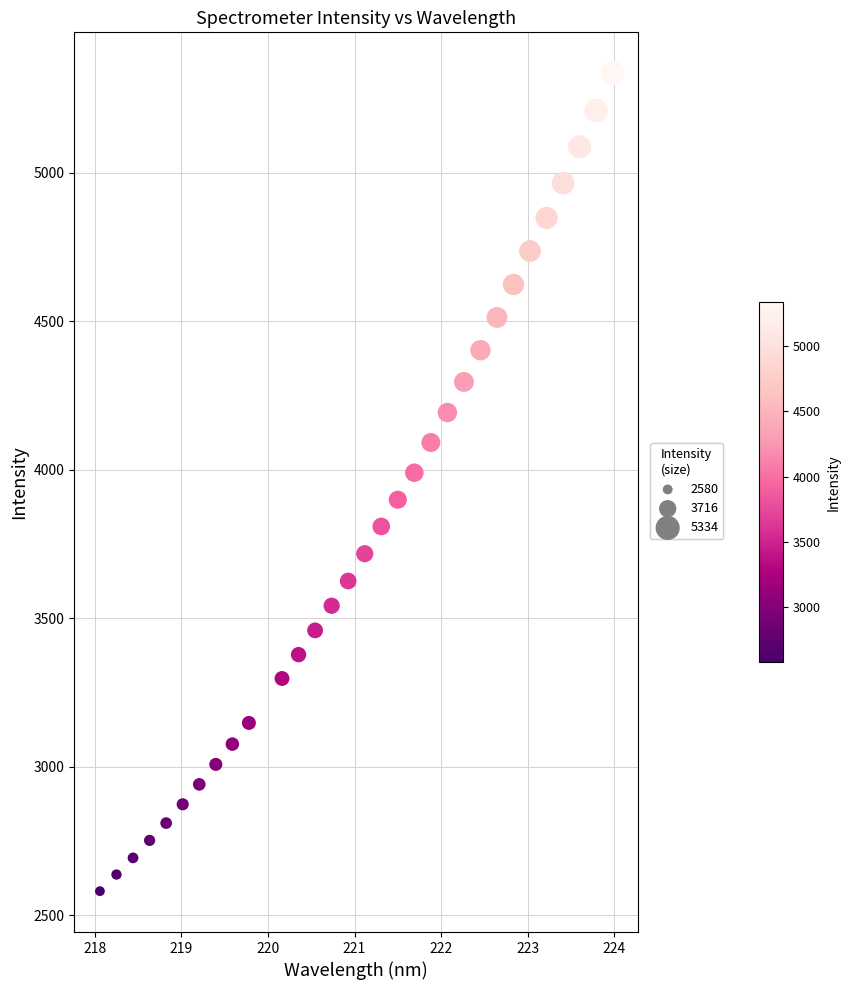

What is the range of X values (max minus min)?

5.9